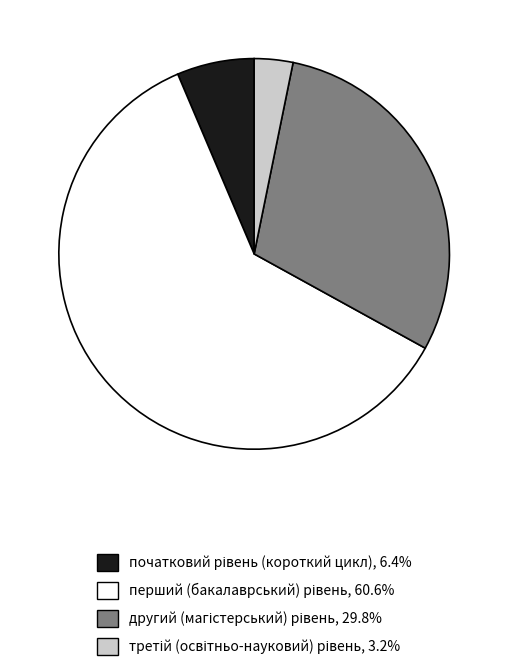

How many slices are in this pie chart?

4